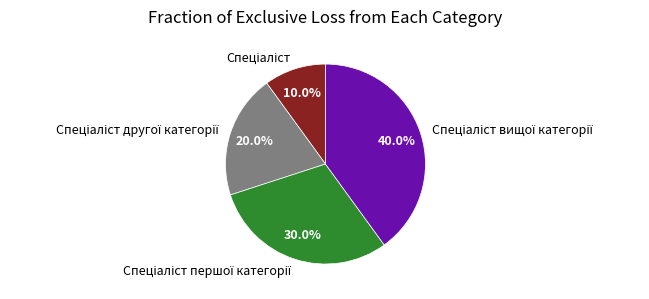

Is there a majority slice in this chart?

No